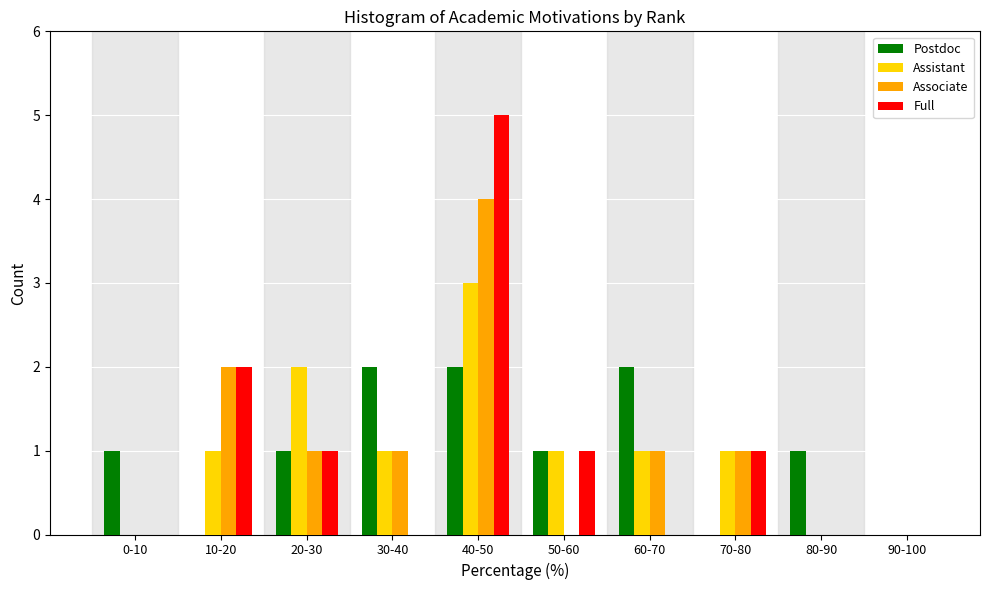

At which label does Full reach its peak?

40-50